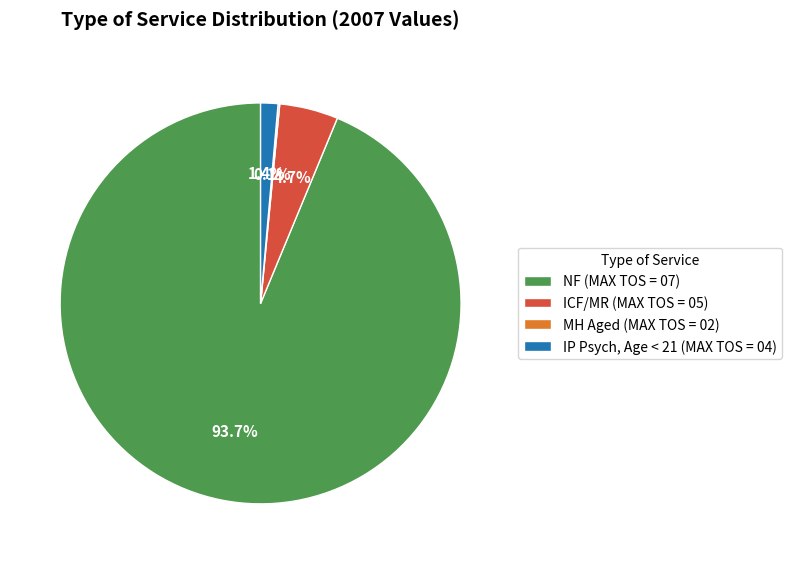

Which has a higher value, ICF/MR (MAX TOS = 05) or IP Psych, Age < 21 (MAX TOS = 04)?

ICF/MR (MAX TOS = 05)